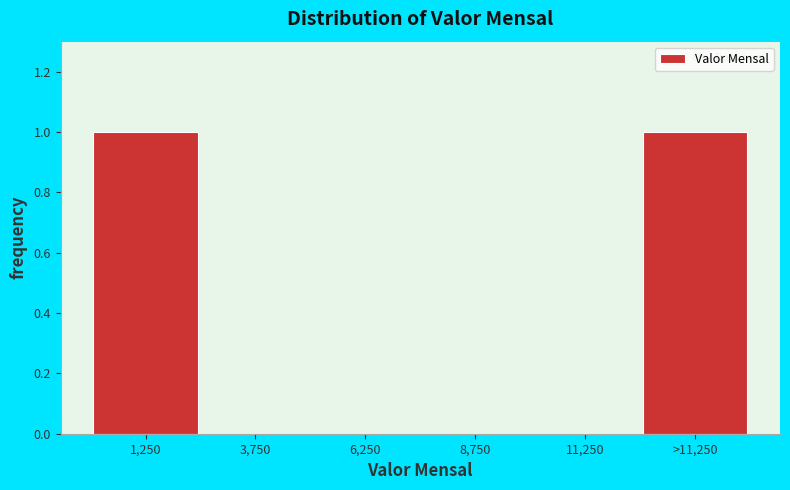

Reading left to right, list all the values displayed in this chart.

1,250=1	3,750=0	6,250=0	8,750=0	11,250=0	>11,250=1